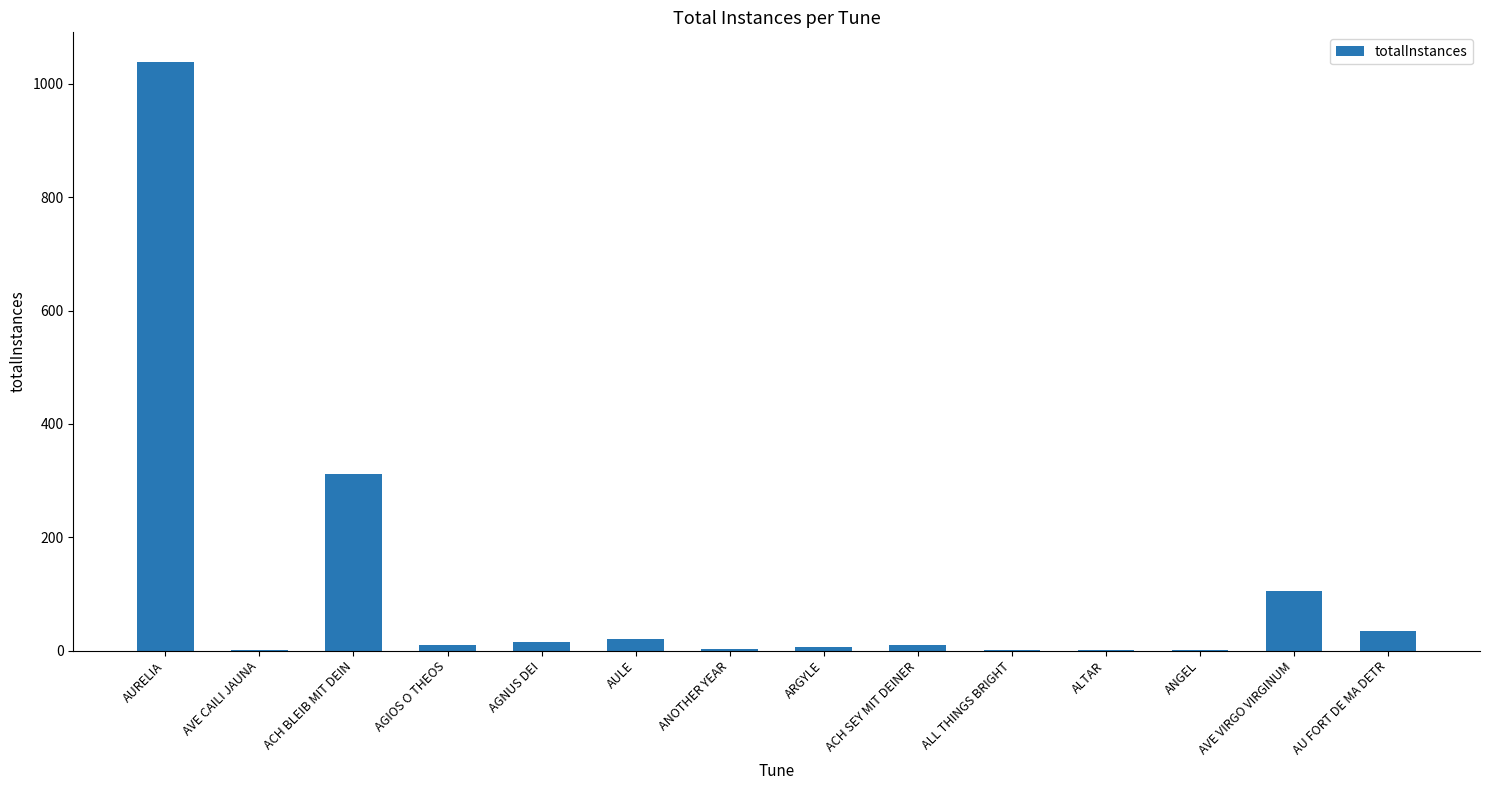

The value at AURELIA is 1039. True or false?

True